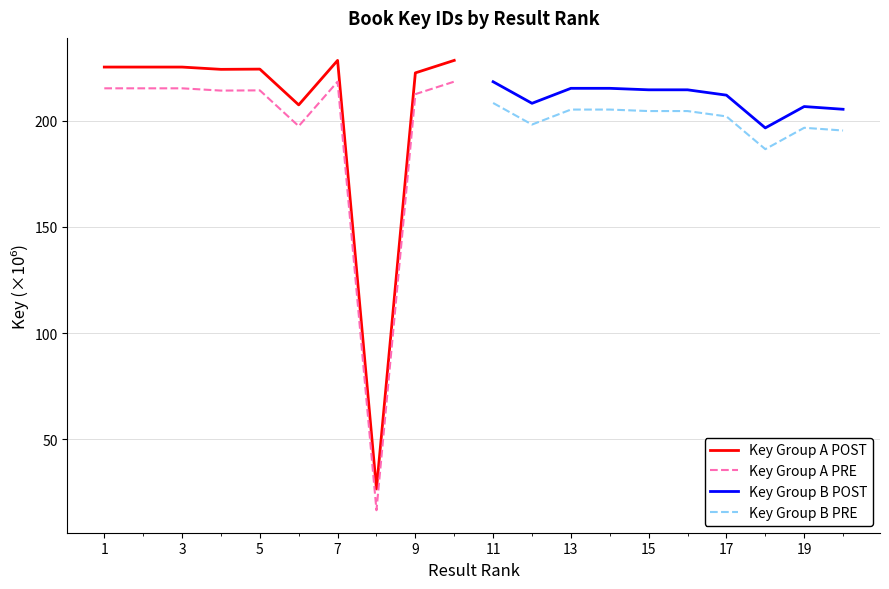

Rank the series by their average value, from highest to lowest.

Key Group B POST, Key Group A POST, Key Group B PRE, Key Group A PRE